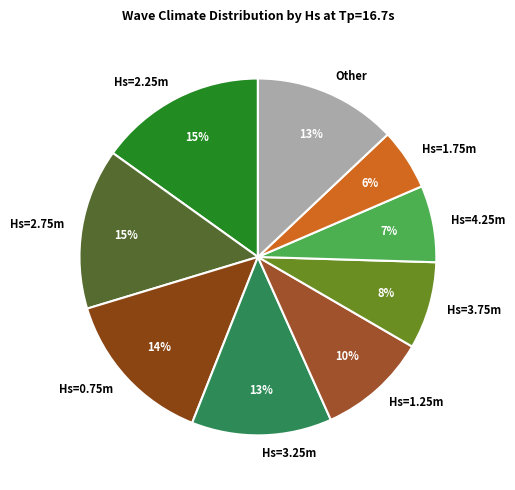

The Hs=2.75m slice represents 29% of the pie. True or false?

False